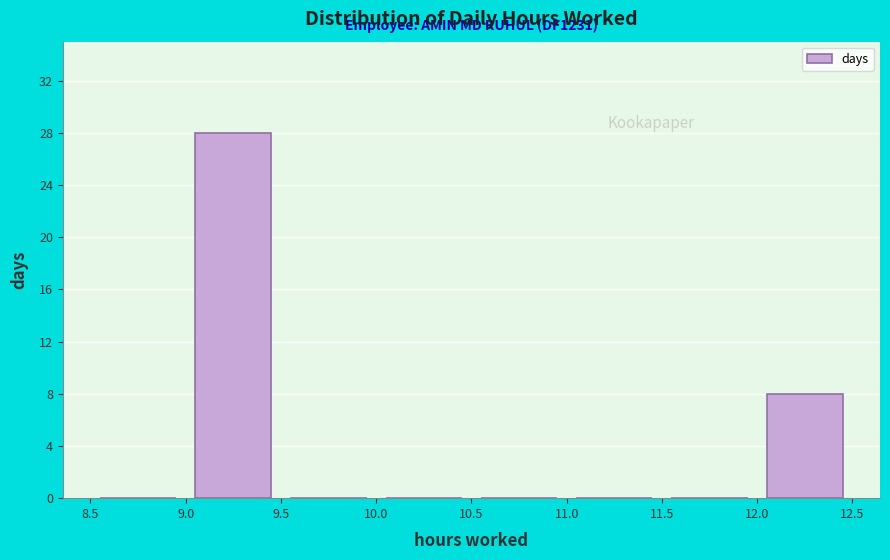

Which range on the x-axis has the tallest bar?

9.0 to 9.5